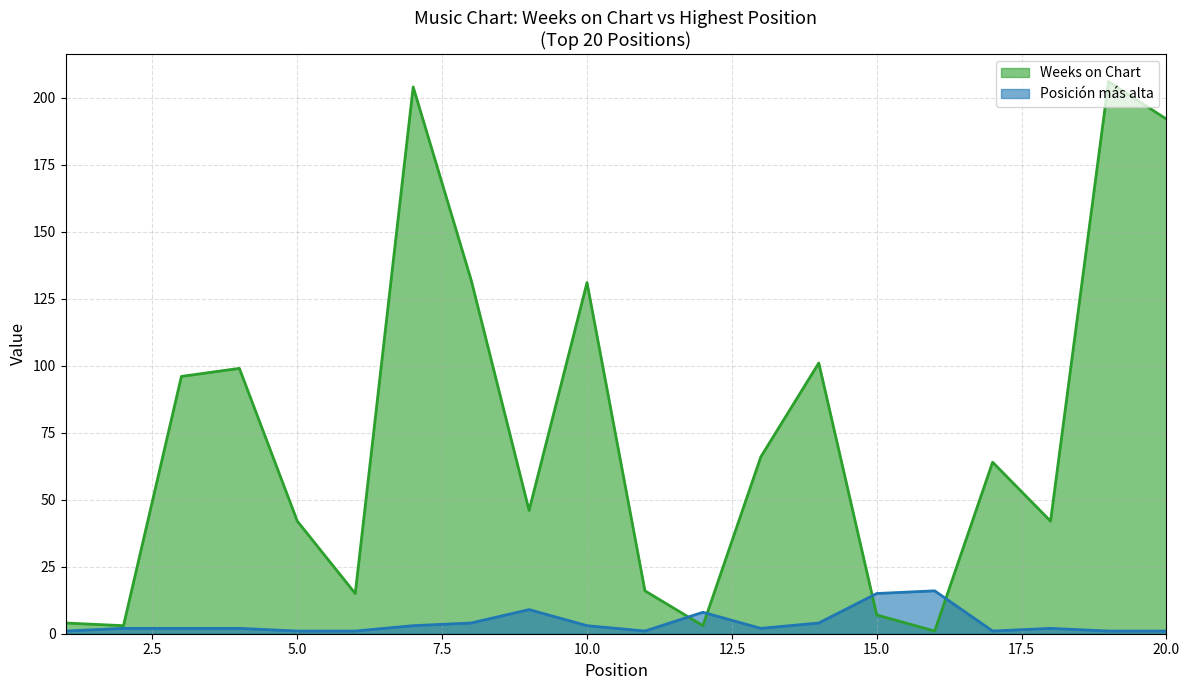

What is the difference between the second highest and second lowest values in the Posicion mas alta series?

14